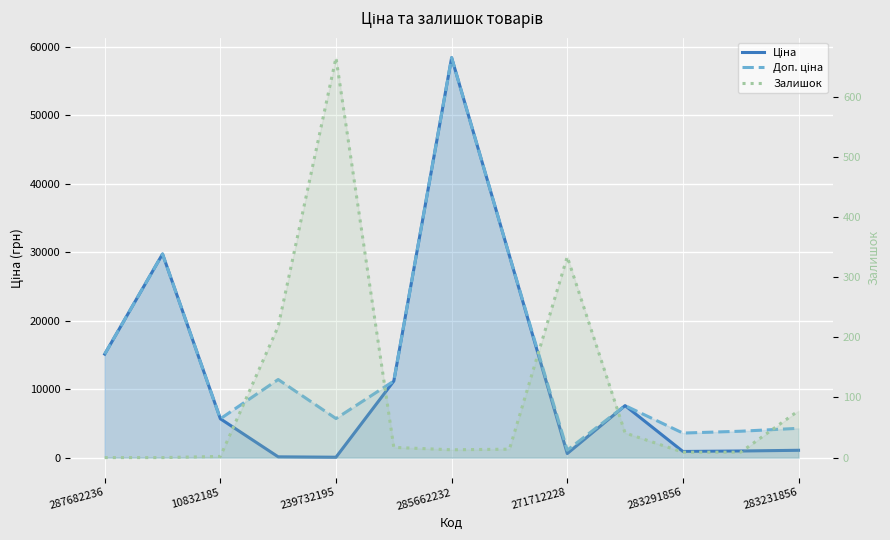

Reading left to right, extract all data points from this chart.

Ціна: 15120.0	29747.2	5673.8	114.1	57.0	11188.2	58426.5	29491.5	589.9	7596.5	895.9	963.5	1069.8
Доп. ціна: 15120.0	29747.2	5673.8	11410.0	5705.0	11188.2	58426.5	29491.5	1081.7	7596.5	3583.6	3854.0	4279.1
Залишок: 0.0	0.0	2.0	218.0	665.0	17.0	13.0	14.0	334.0	41.0	9.0	9.0	78.0